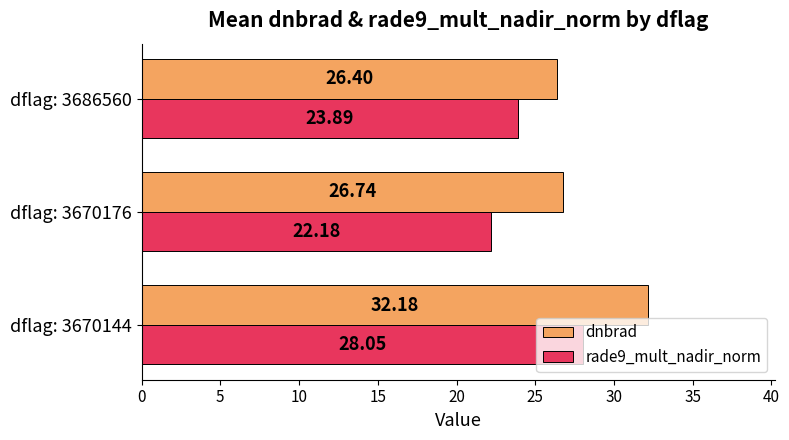

Which series changed the most between dflag: 3670144 and dflag: 3686560?

dnbrad